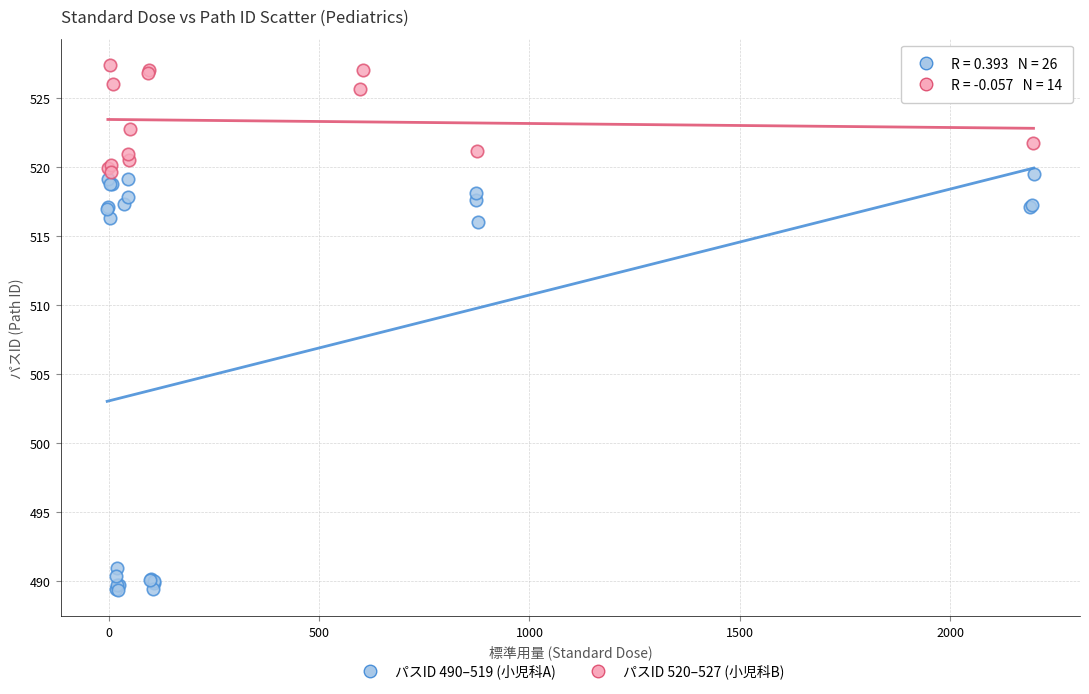

Which series reaches the minimum Y coordinate?

パスID 490–519 (小児科A)